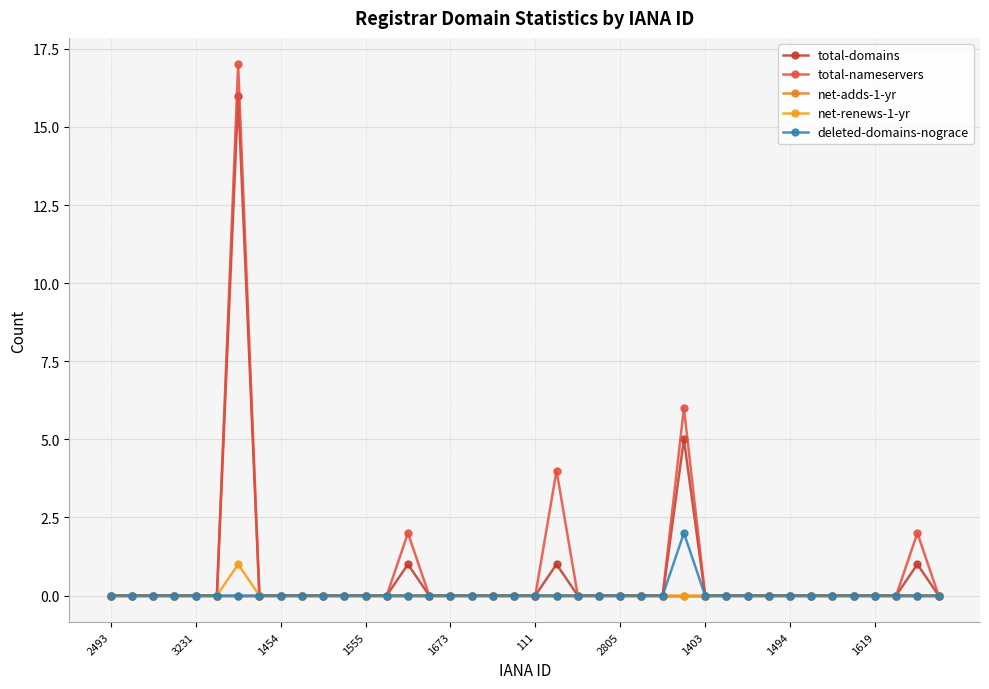

Which category has the lowest value across all series?

2493